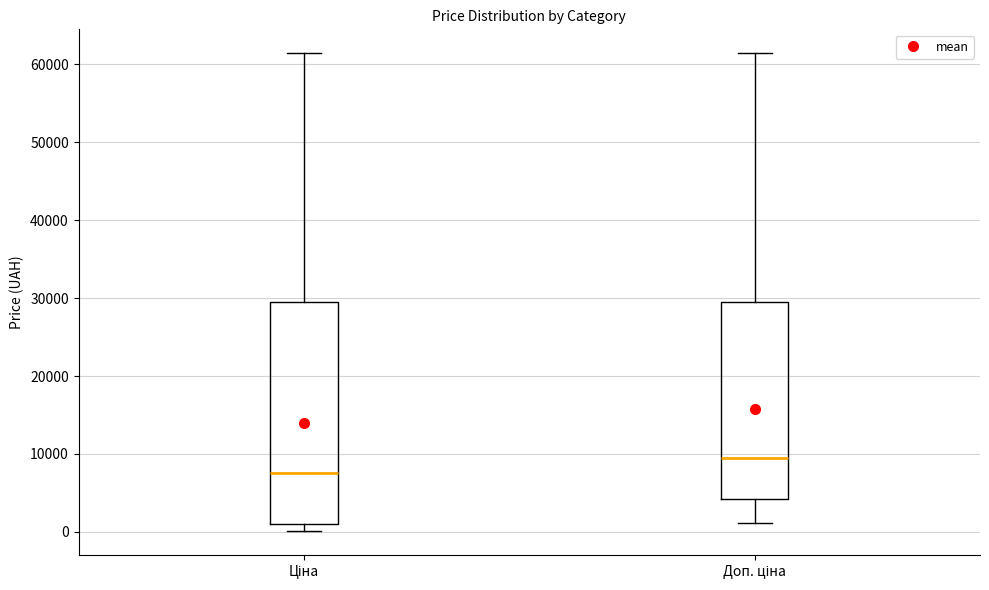

Reading left to right, read every box against the y-axis: the position of its median line, the range the box covers, and the ends of its whiskers. The values are not printed on the chart, so give them approximately, as read against the axis.

Ціна: median 8000, box 1000 to 29000, whiskers 0 to 61000
Доп. ціна: median 10000, box 4000 to 29000, whiskers 1000 to 61000